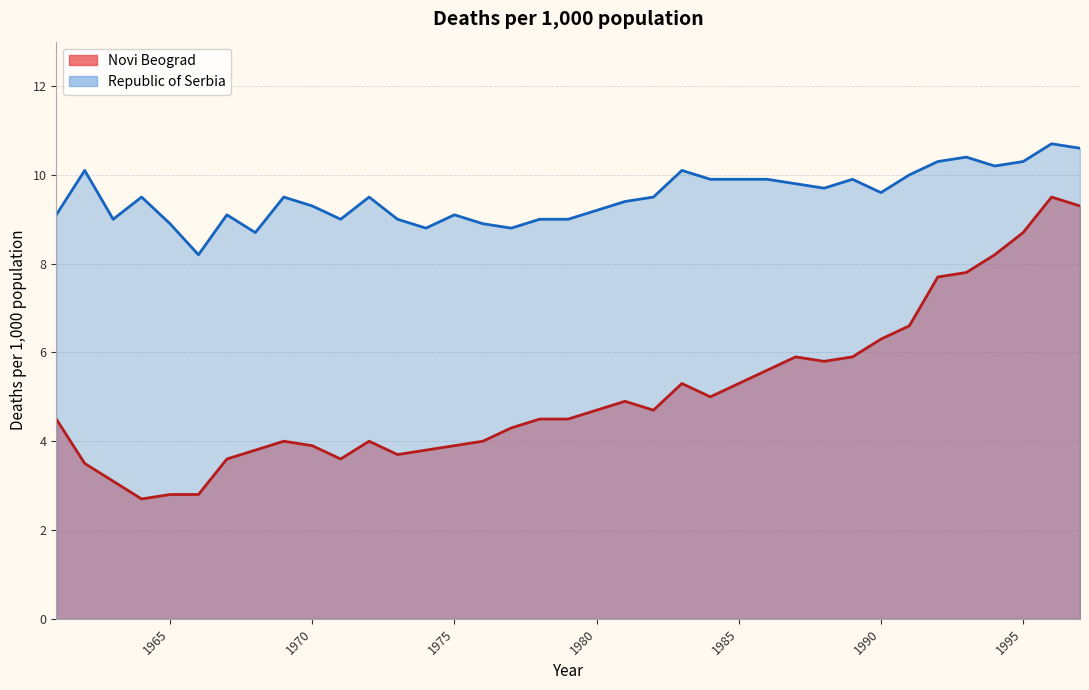

How many interior local valleys does the Novi Beograd series have?

6